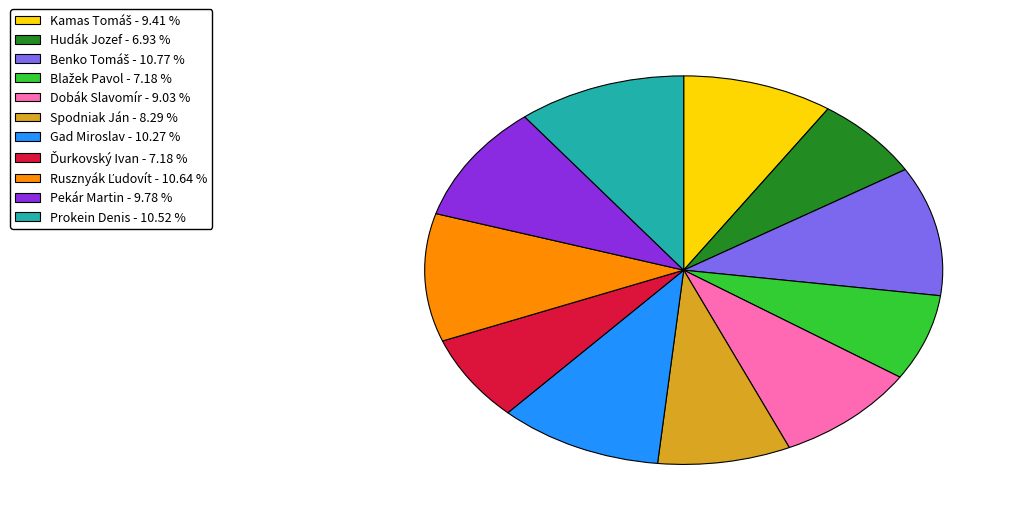

Approximately how many times larger is the value at Gad Miroslav compared to Prokein Denis?

1.0